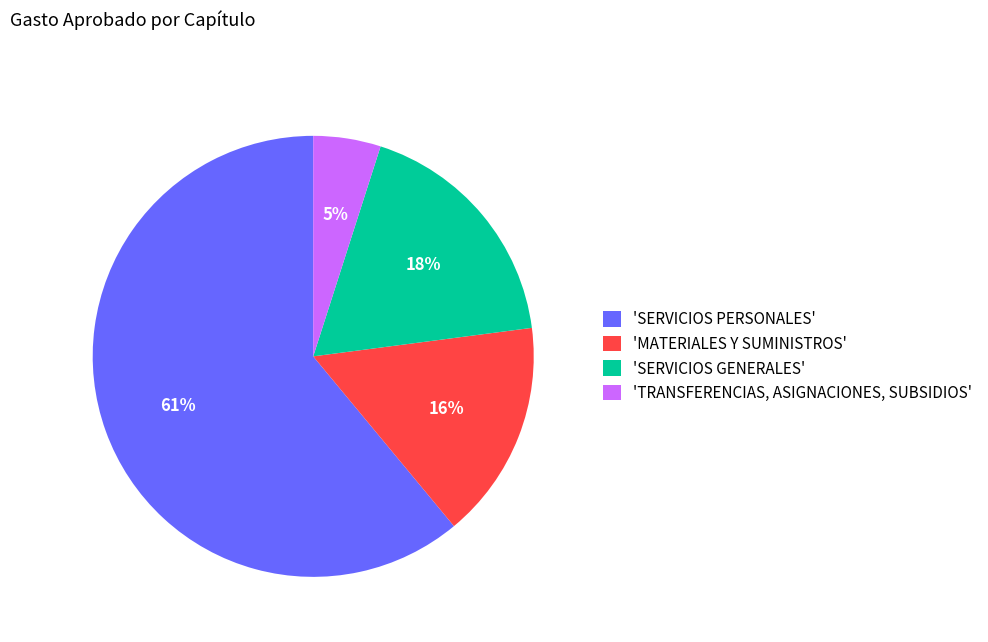

Does any single category account for the majority?

Yes